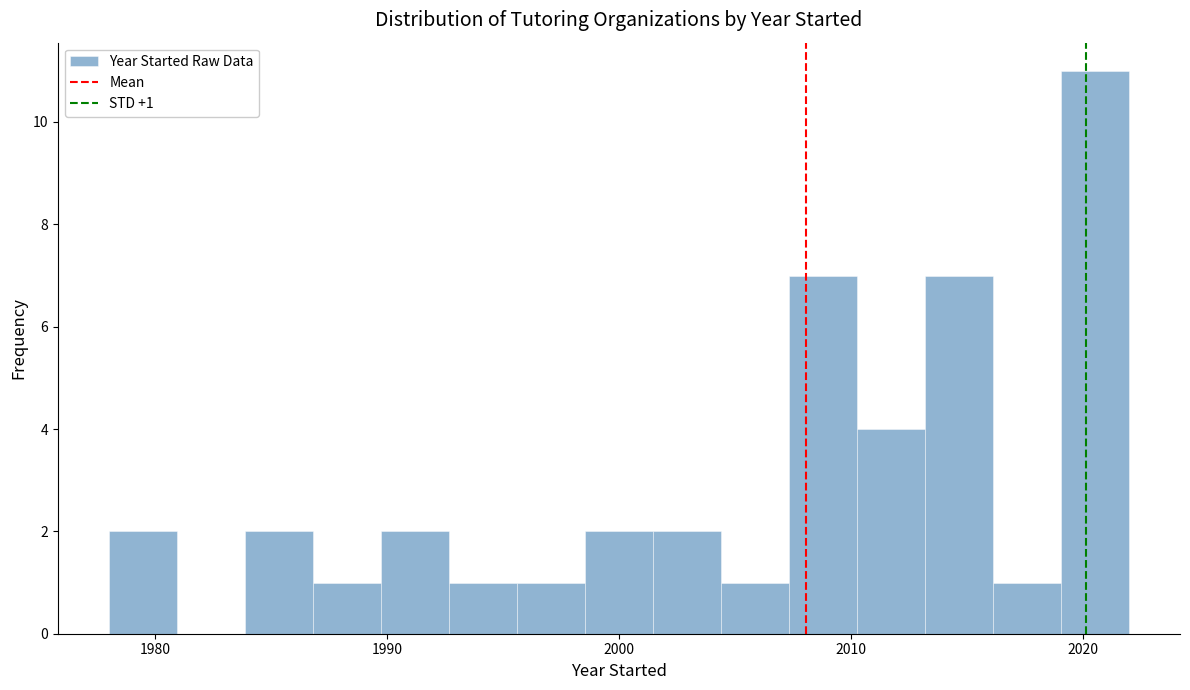

Around what value on the x-axis is the tallest bar? Give the approximate position of its centre, as read against the axis.

2021